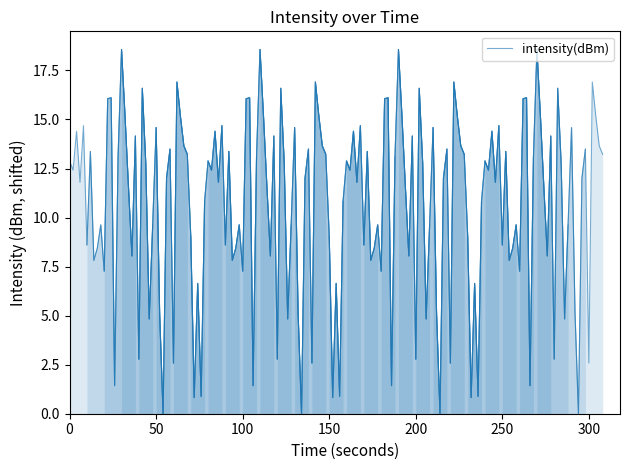

The value at 16 is 23.0. True or false?

False